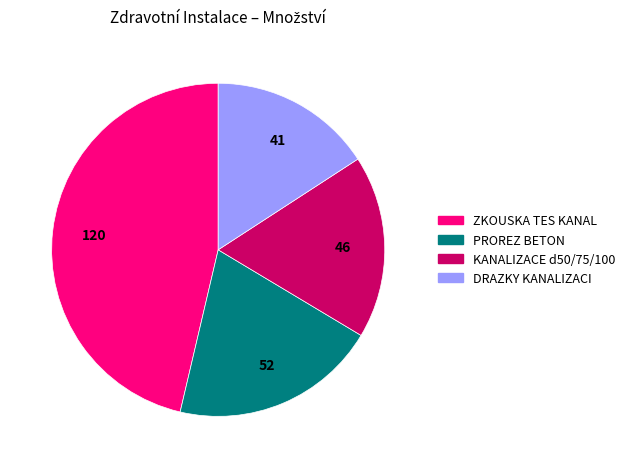

Is there any slice that represents more than half of the pie?

No